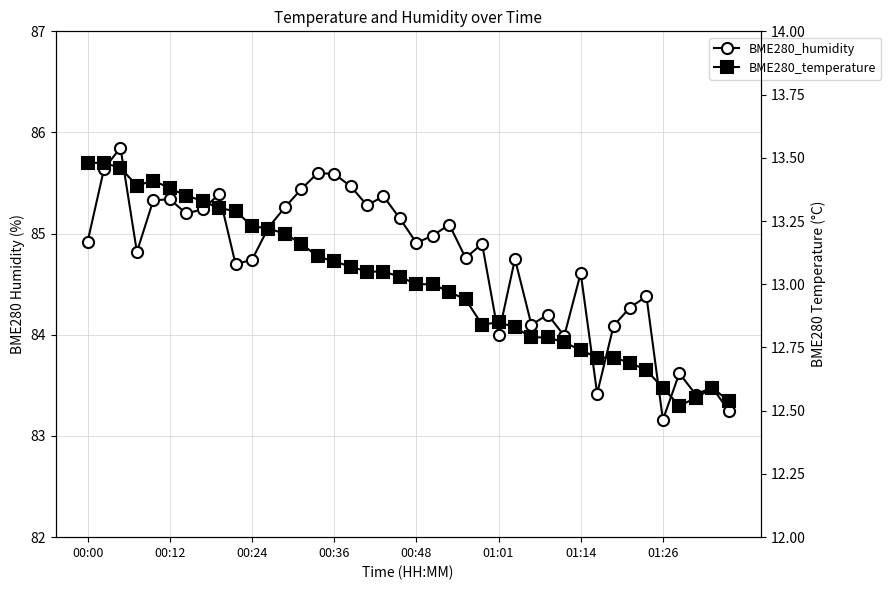

Reading left to right, transcribe all the data shown in this chart.

BME280_humidity: 84.9	85.6	85.8	84.8	85.3	85.3	85.2	85.2	85.4	84.7	84.7	85.1	85.3	85.4	85.6	85.6	85.5	85.3	85.4	85.2	84.9	85.0	85.1	84.8	84.9	84.0	84.8	84.1	84.2	84.0	84.6	83.4	84.1	84.3	84.4	83.2	83.6	83.4	83.5	83.2
BME280_temperature: 13.5	13.5	13.5	13.4	13.4	13.4	13.3	13.3	13.3	13.3	13.2	13.2	13.2	13.2	13.1	13.1	13.1	13.1	13.1	13.0	13.0	13.0	13.0	12.9	12.8	12.8	12.8	12.8	12.8	12.8	12.7	12.7	12.7	12.7	12.7	12.6	12.5	12.6	12.6	12.5